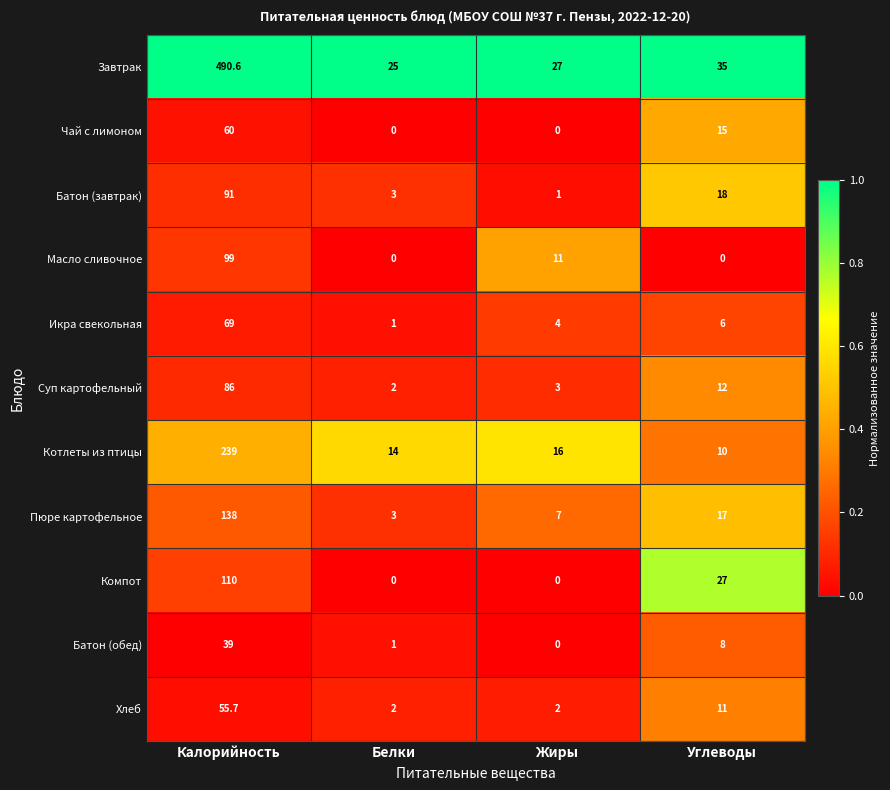

List the series in order of their peak value, highest first.

Завтрак, Котлеты из птицы, Пюре картофельное, Компот, Масло сливочное, Батон (завтрак), Суп картофельный, Икра свекольная, Чай с лимоном, Хлеб, Батон (обед)